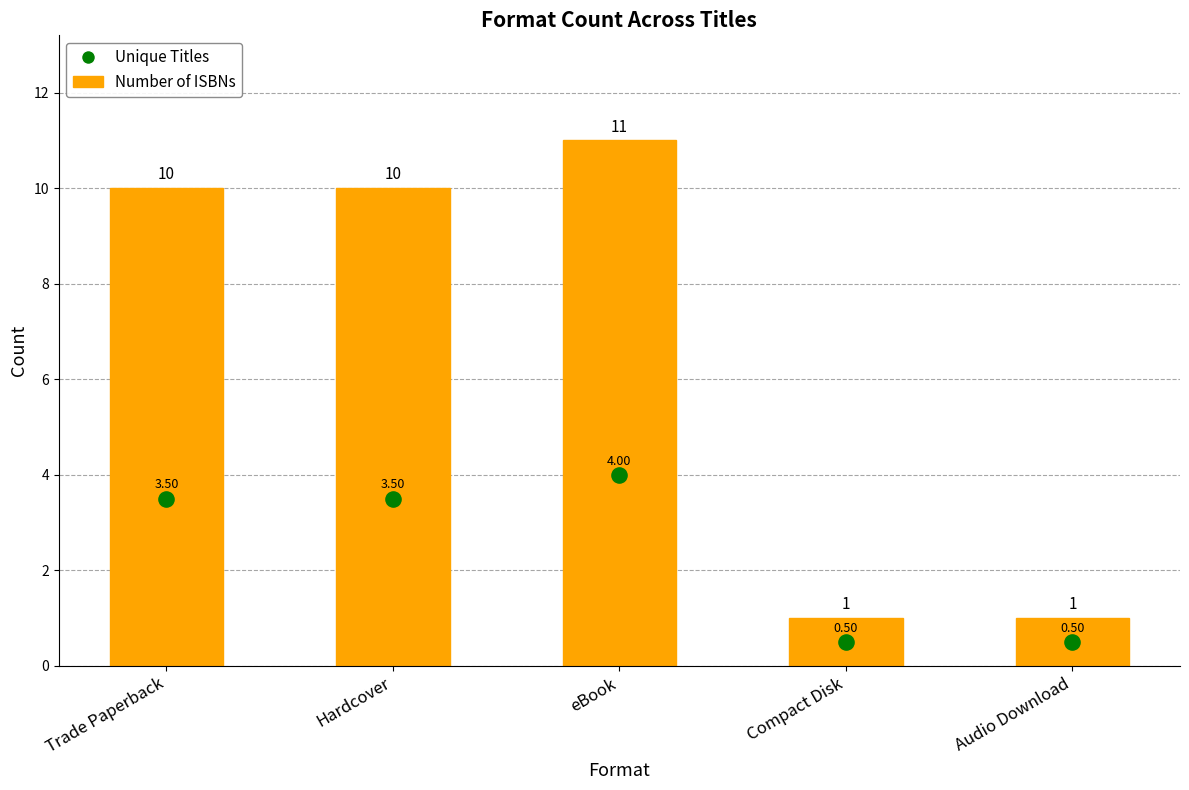

What are all the series names shown in the legend?

Number of ISBNs, Unique Titles